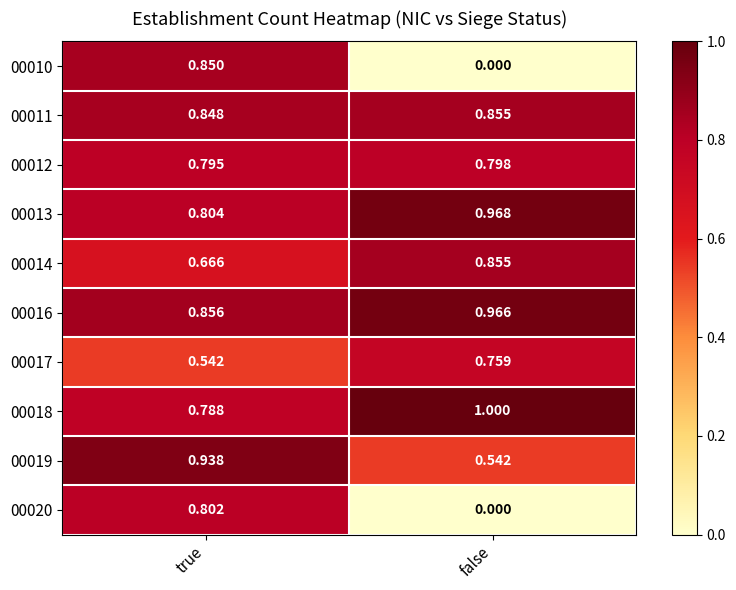

Which category has the lowest value across all series?

false